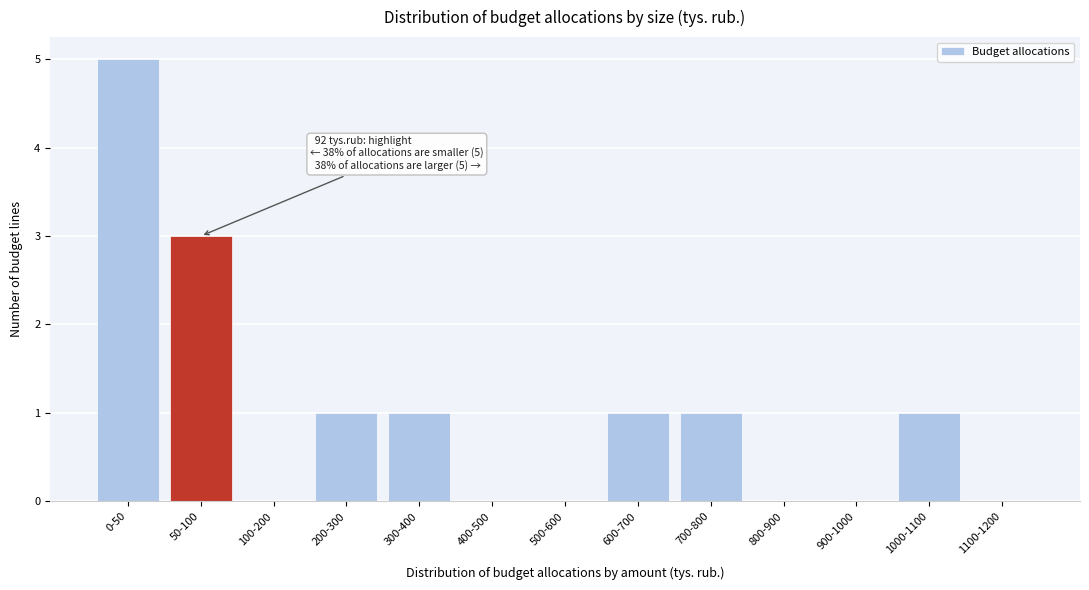

Reading left to right, what are all the values shown in this chart?

0-50=5	50-100=3	100-200=0	200-300=1	300-400=1	400-500=0	500-600=0	600-700=1	700-800=1	800-900=0	900-1000=0	1000-1100=1	1100-1200=0